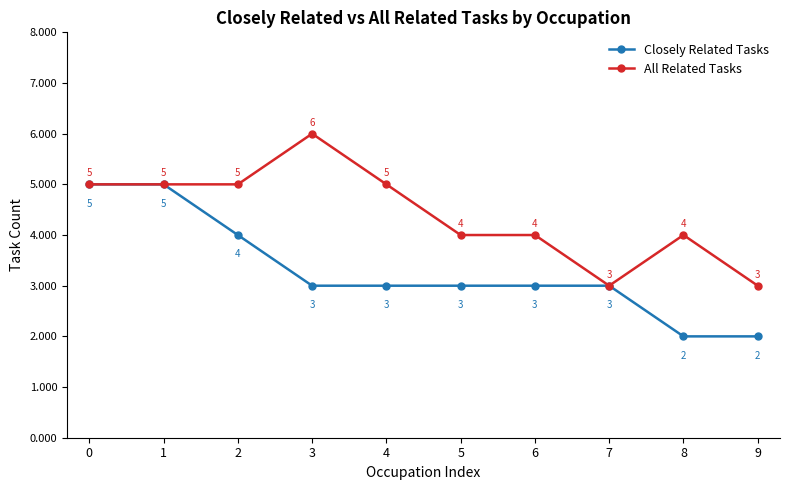

True or false: Closely Related Tasks has more than 2 interior local peaks.

False